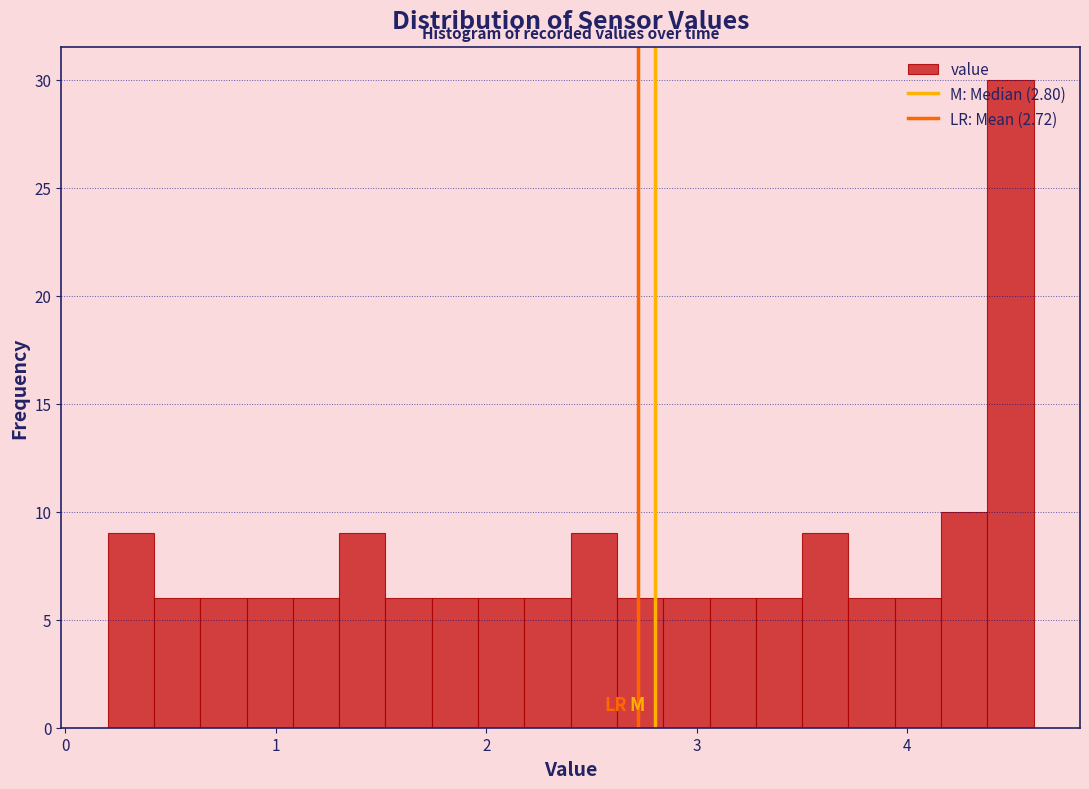

Read against the x-axis, roughly where is the centre of the tallest bar?

4.5